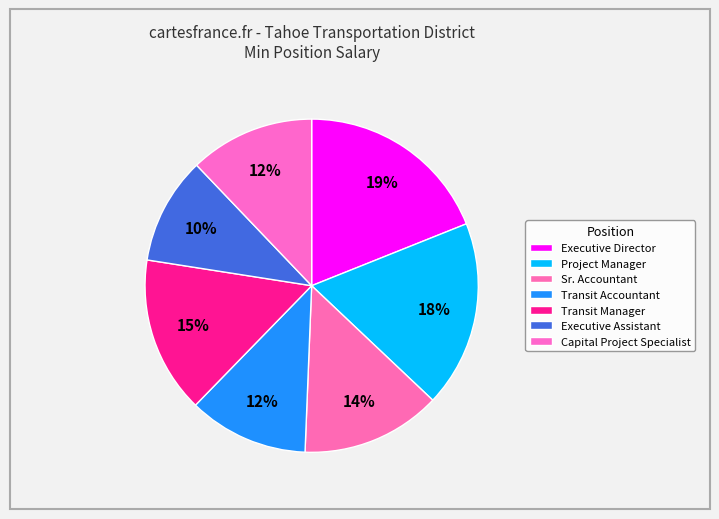

Combined, do Capital Project Specialist and Project Manager account for over 50%?

No